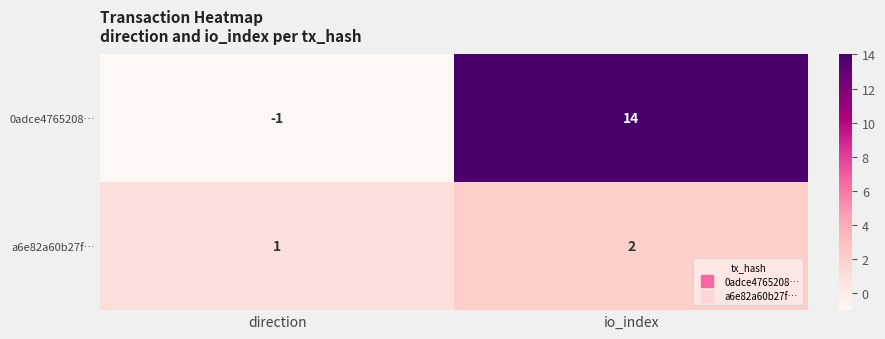

Between direction and io_index, which series saw the biggest shift?

0adce4765208…